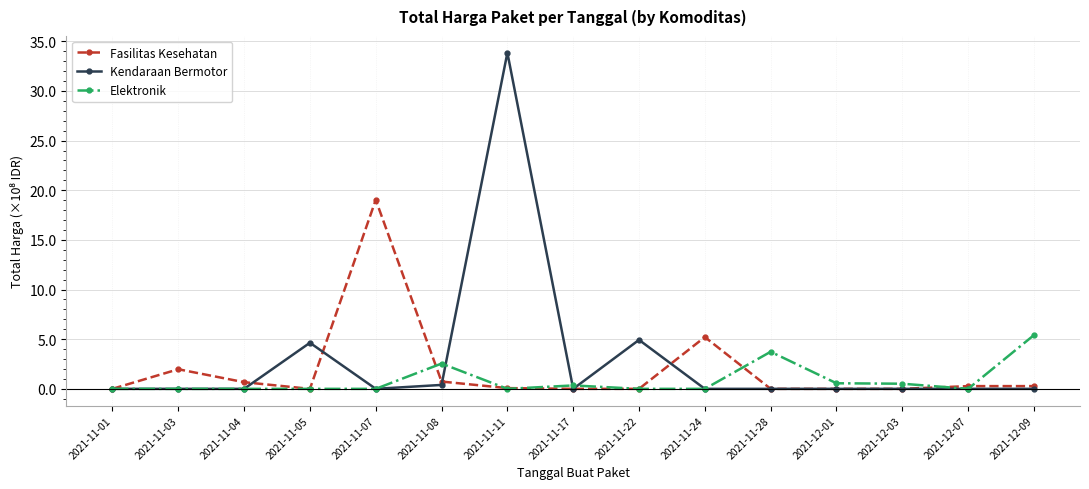

What position from the left is 2021-11-22?

9